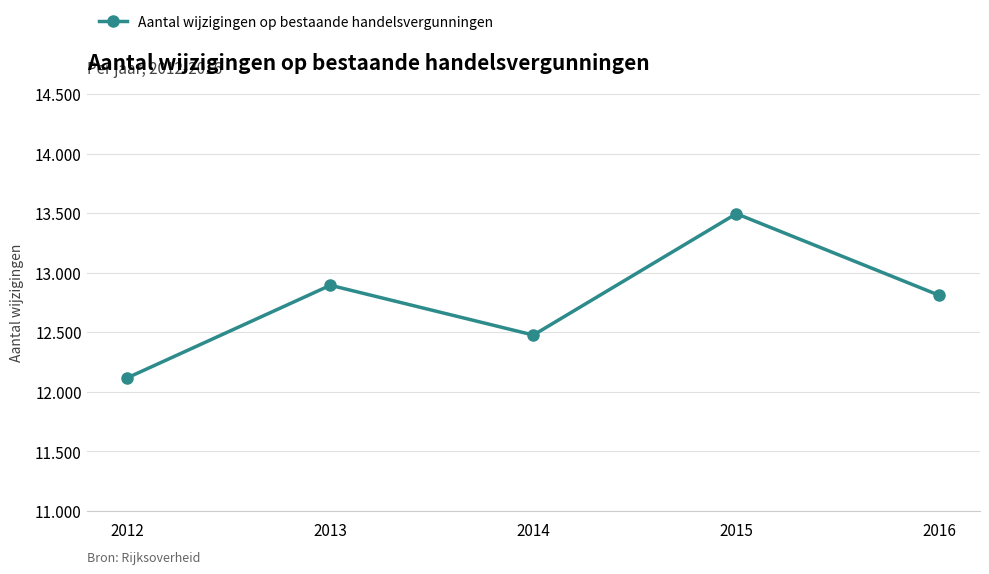

The chart shows a value of 20825 at 2015. True or false?

False